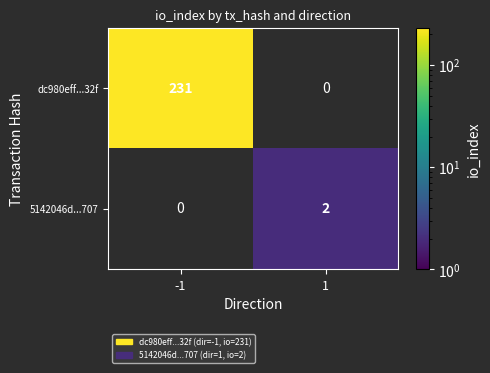

The 5142046d...707 series shows 2.6 at 1. True or false?

False